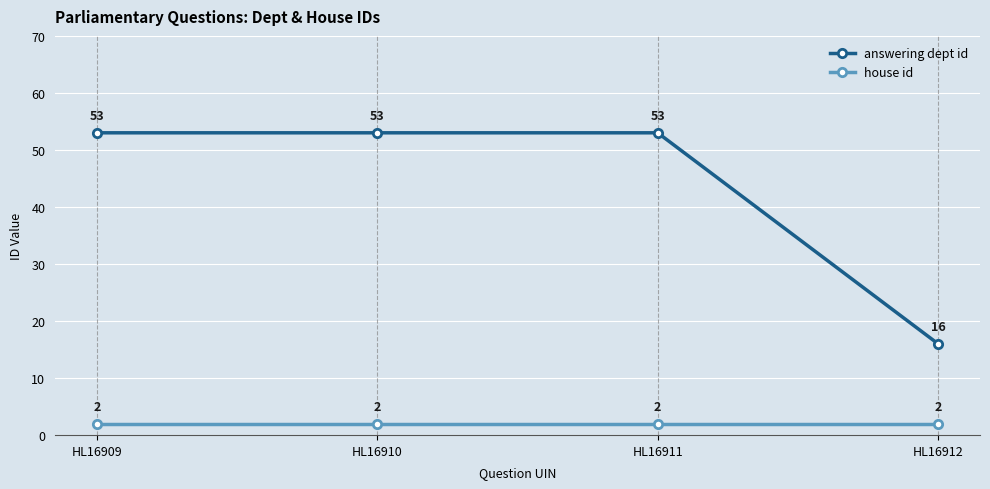

Is it true that answering dept id equals 53 at HL16911?

True